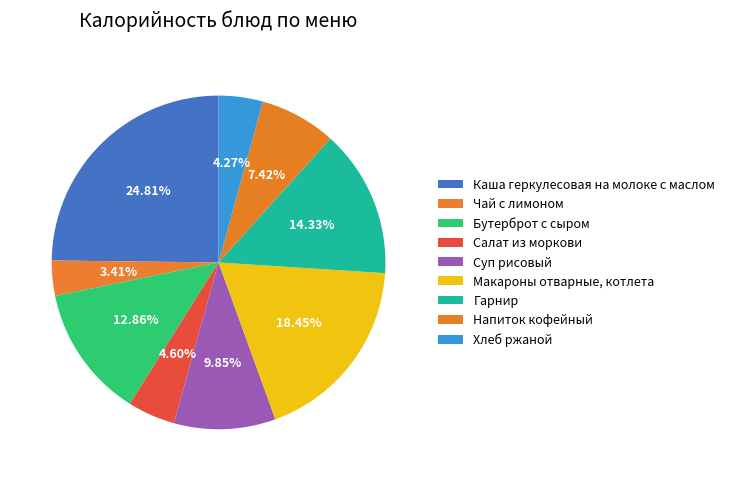

To the nearest percent, what percentage of the pie is Напиток кофейный?

7%